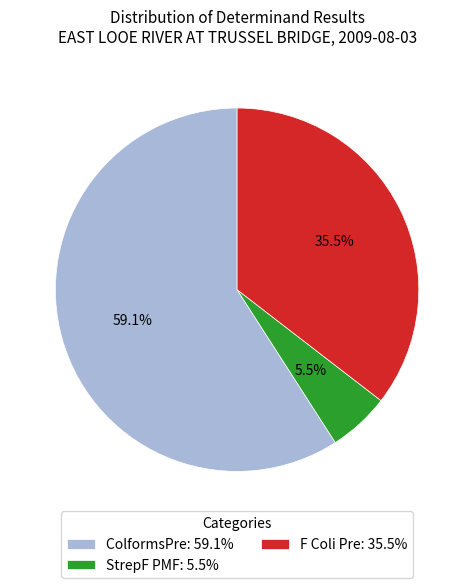

Which has a higher value, F Coli Pre or StrepF PMF?

F Coli Pre